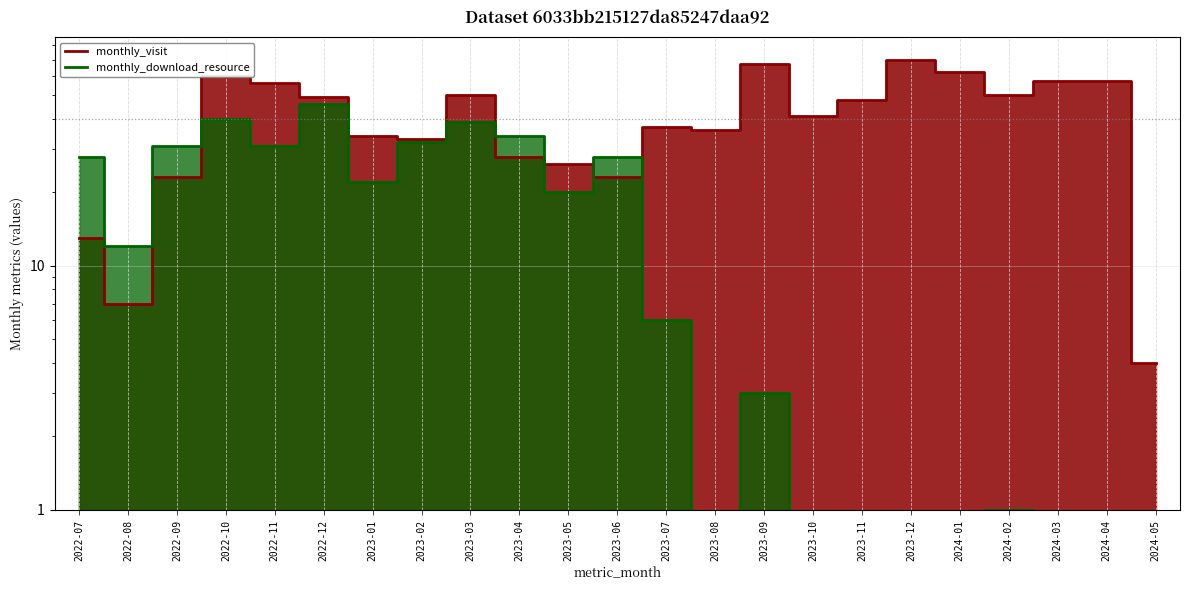

The value of monthly_visit at 2023-01 is 34. True or false?

True